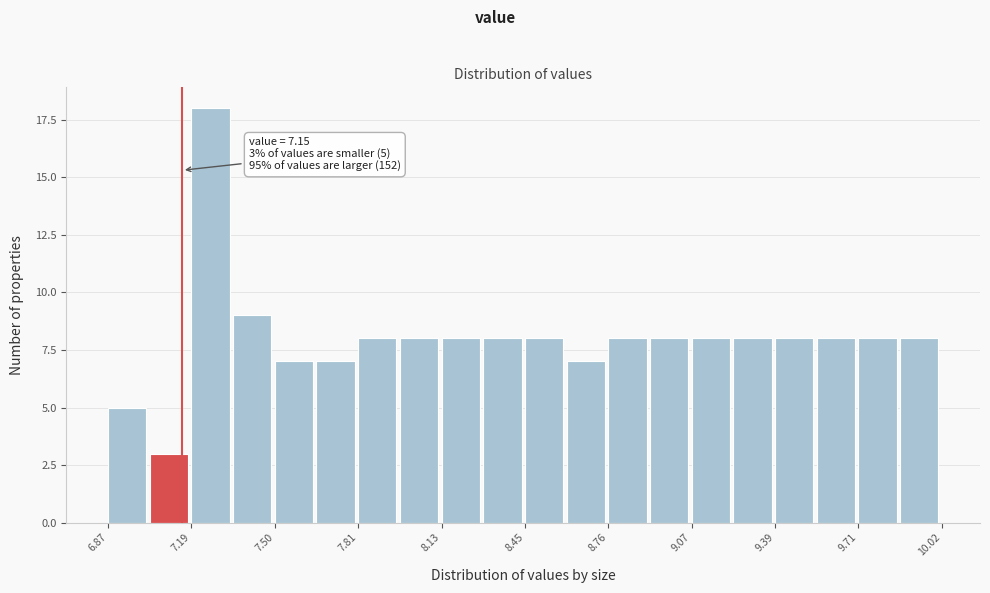

Around what value on the x-axis is the tallest bar? Give the approximate position of its centre, as read against the axis.

7.25